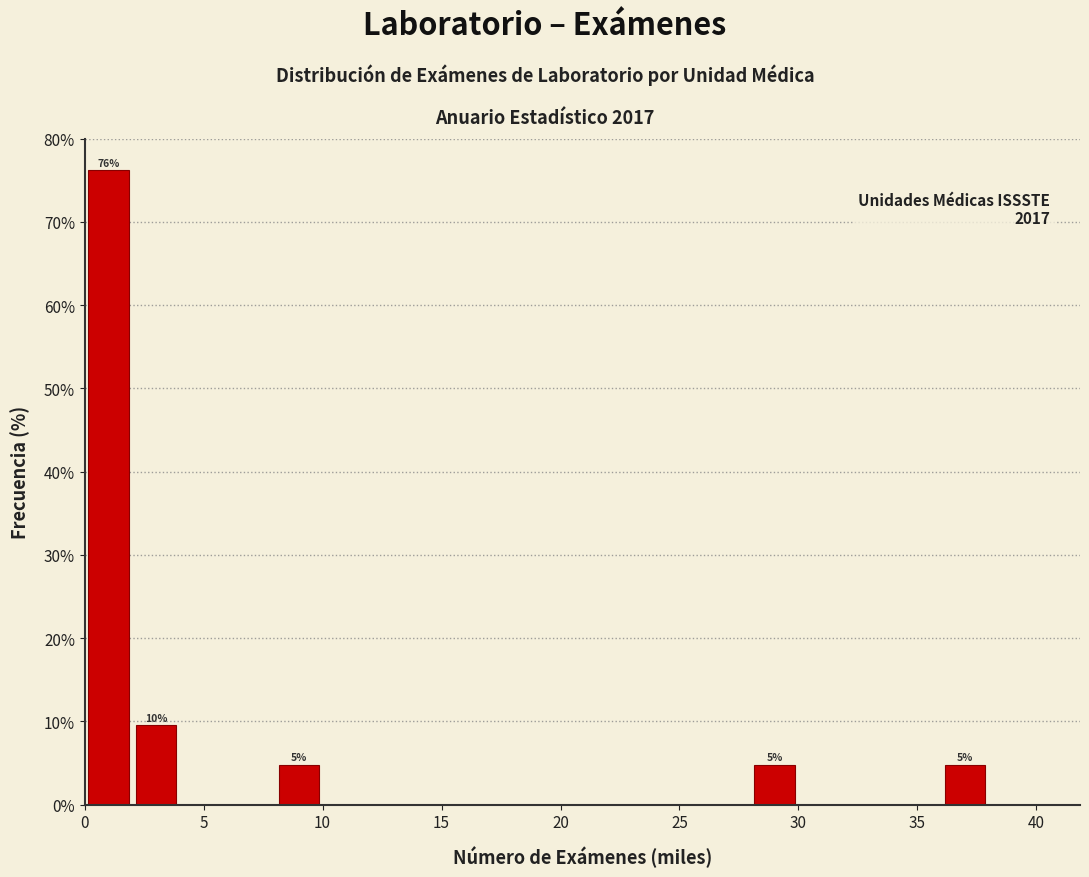

Which range on the x-axis has the tallest bar?

0 to 2